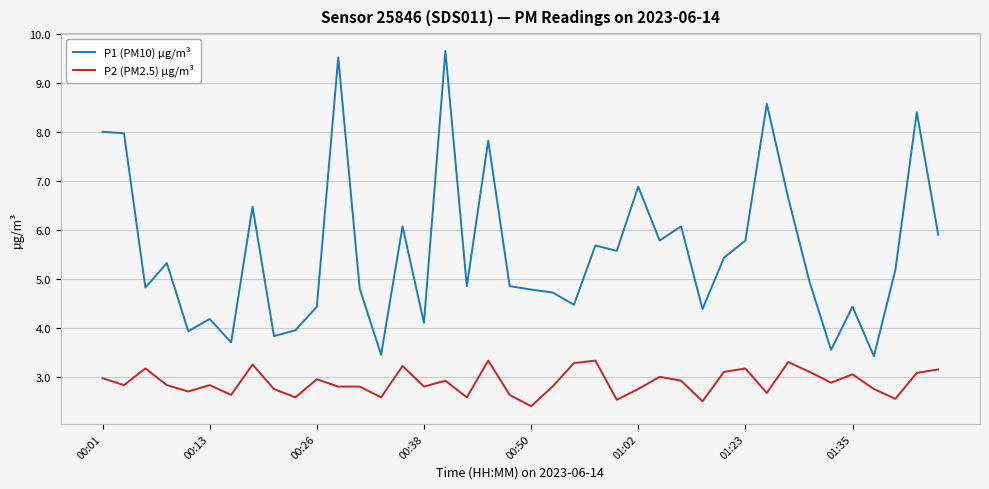

Rank the series by their average value, from highest to lowest.

P1 (PM10) µg/m³, P2 (PM2.5) µg/m³